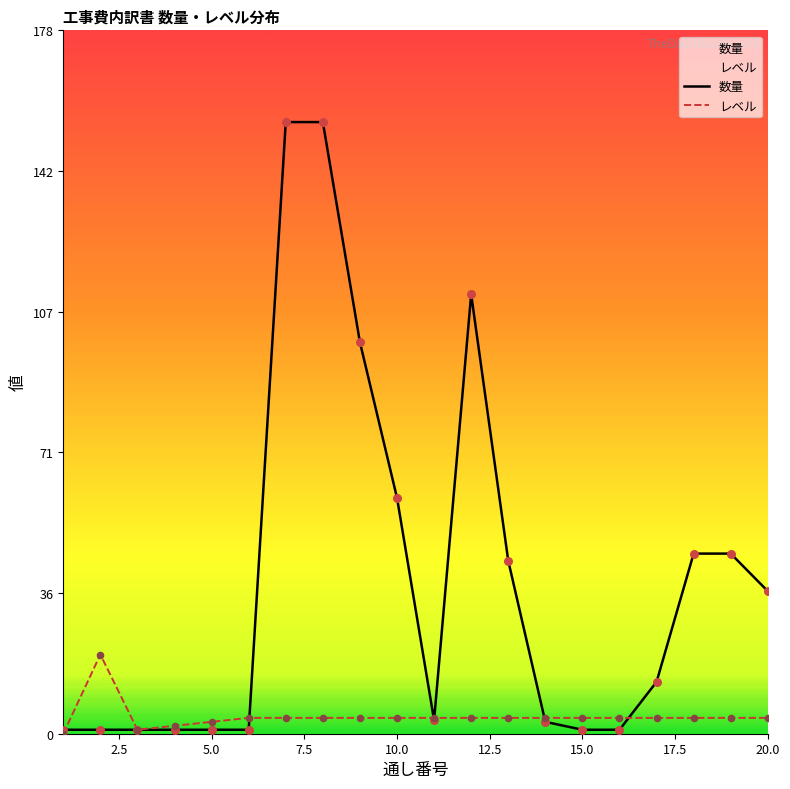

Which series has the largest total across all categories?

数量